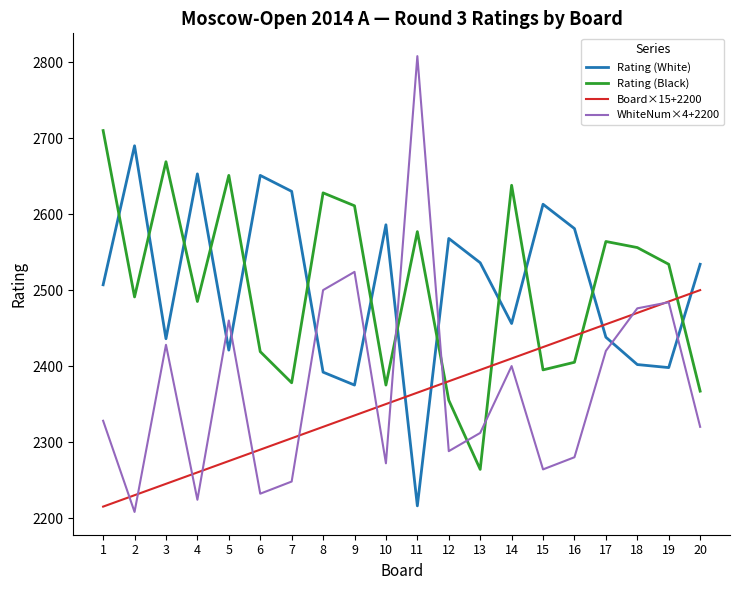

At how many categories does at least one series exceed 2231?

20